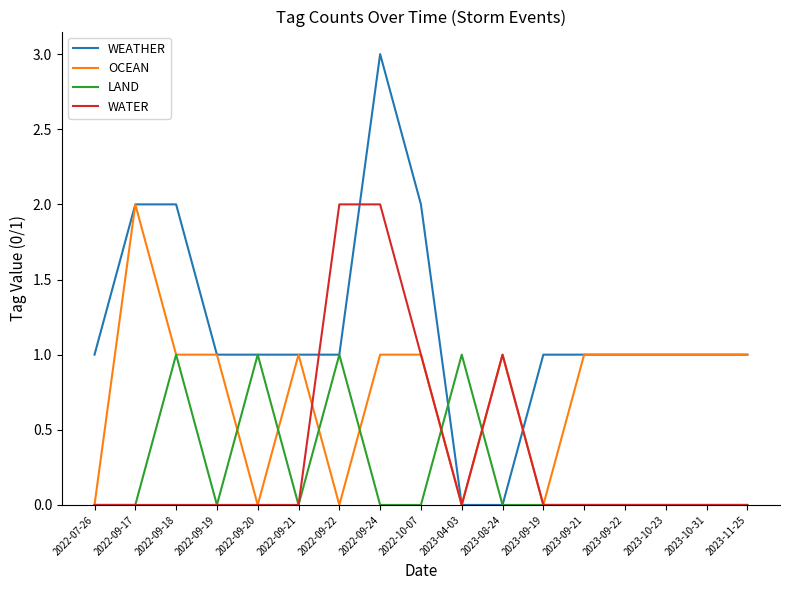

True or false: LAND has a value of 0 at 2022-09-24.

True